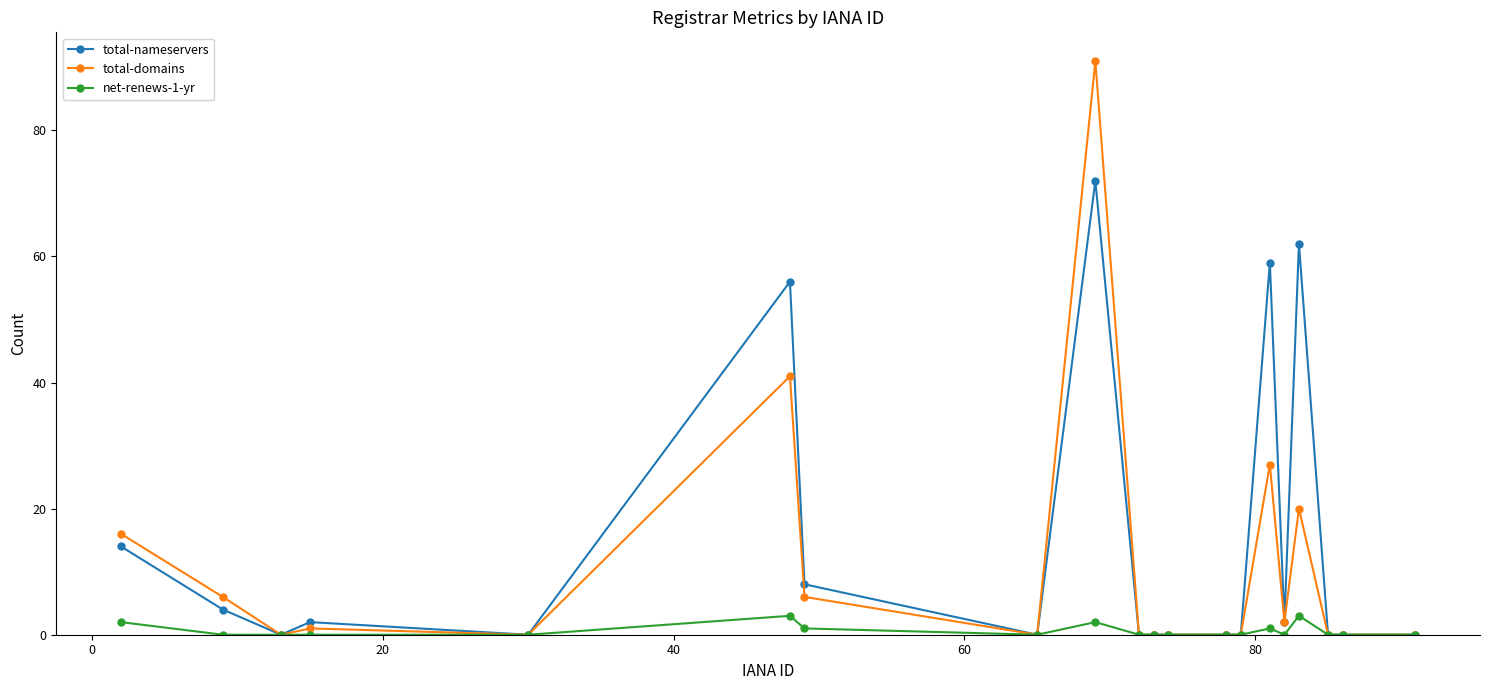

At how many categories does at least one series exceed 30?

4